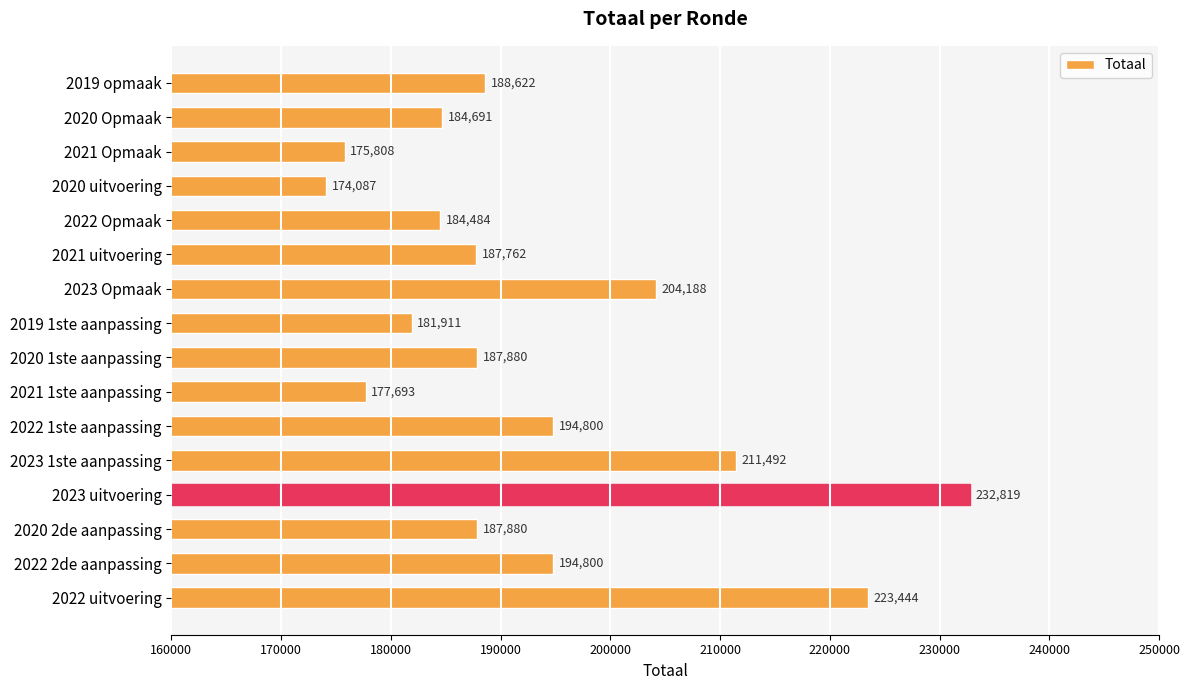

Approximately how many times larger is the value at 2019 1ste aanpassing compared to 2020 Opmaak?

1.0